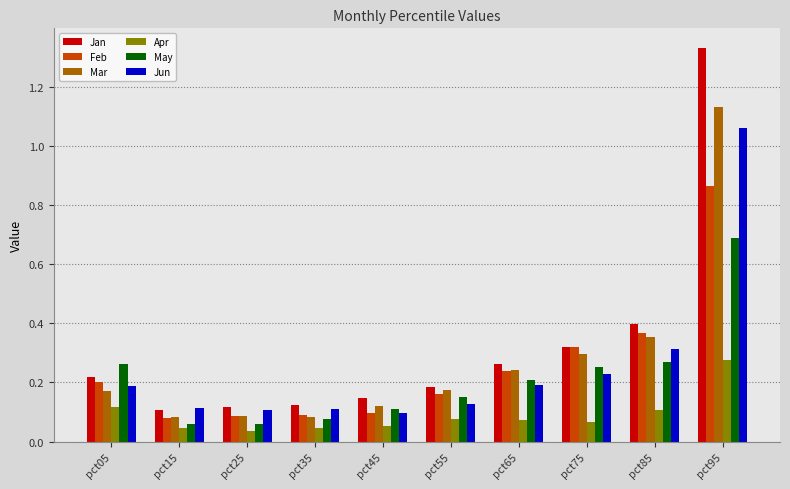

What is the sum of all May values?

2.1